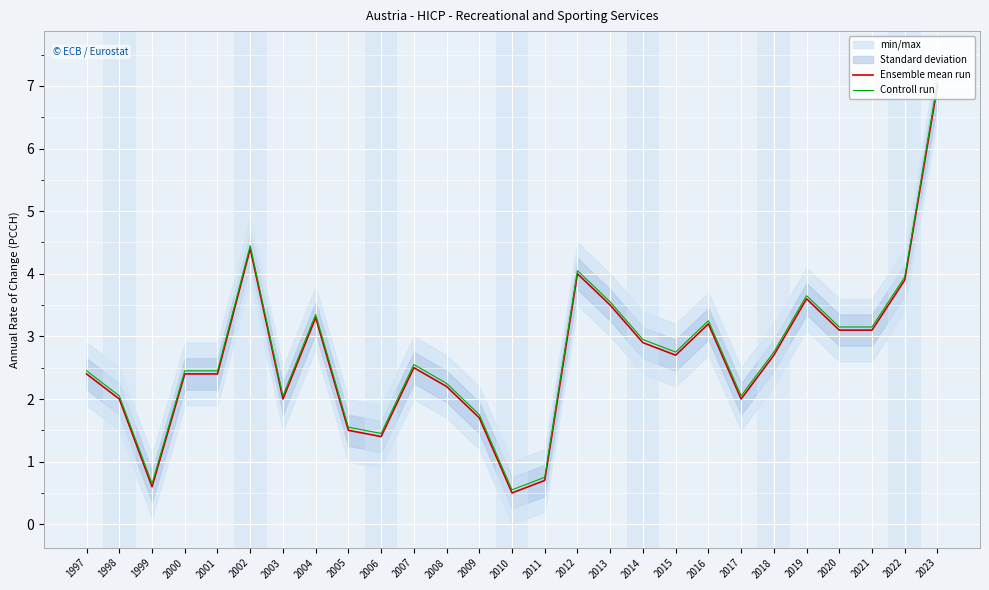

List the series in order of their overall mean, highest first.

Controll run, Ensemble mean run